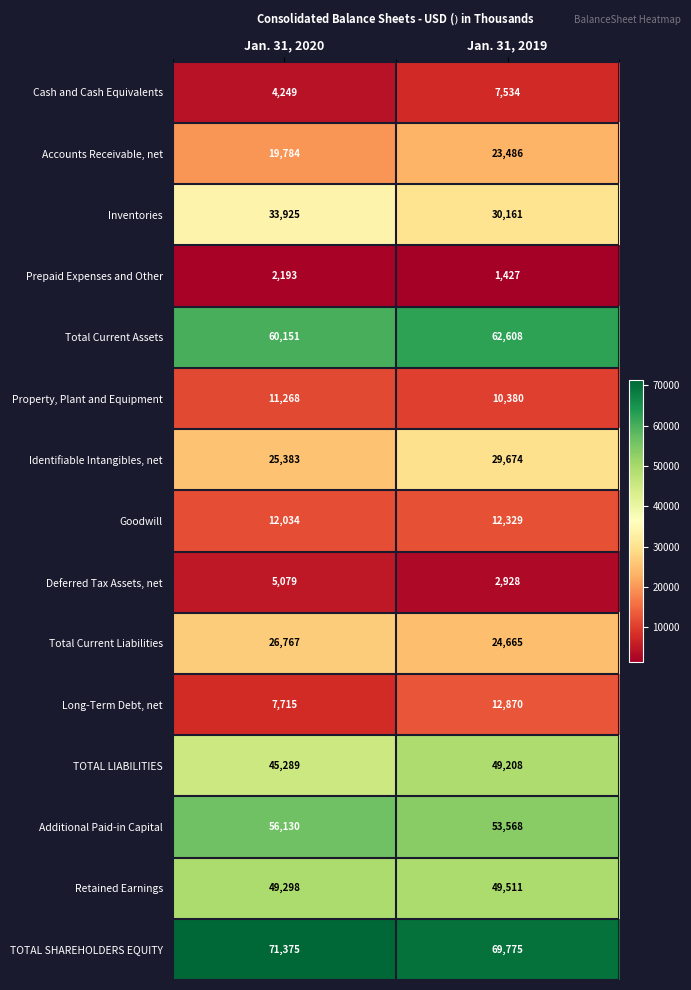

What is the total value across all series at Jan. 31, 2020?

430640